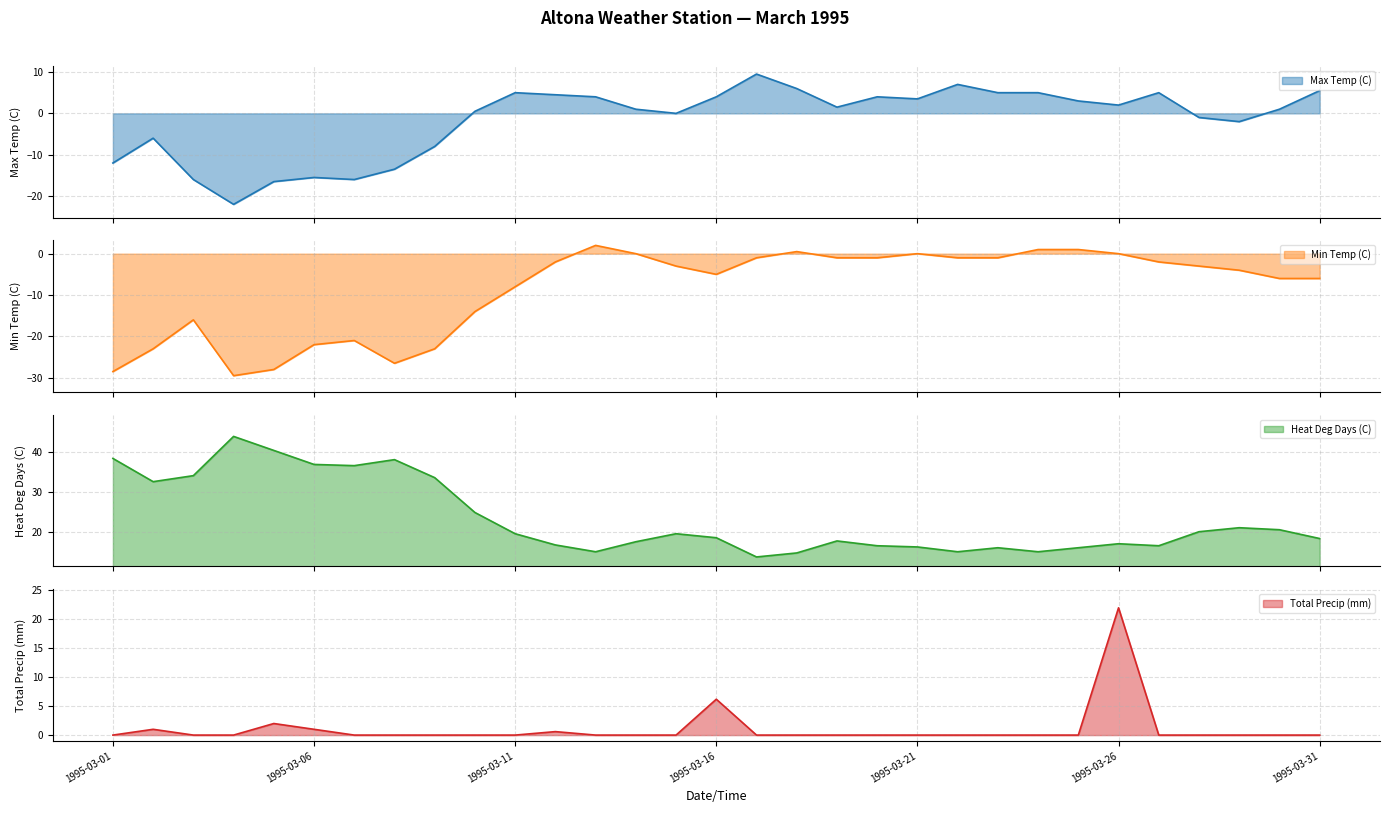

Which series has the widest spread of values?

Max Temp (C)